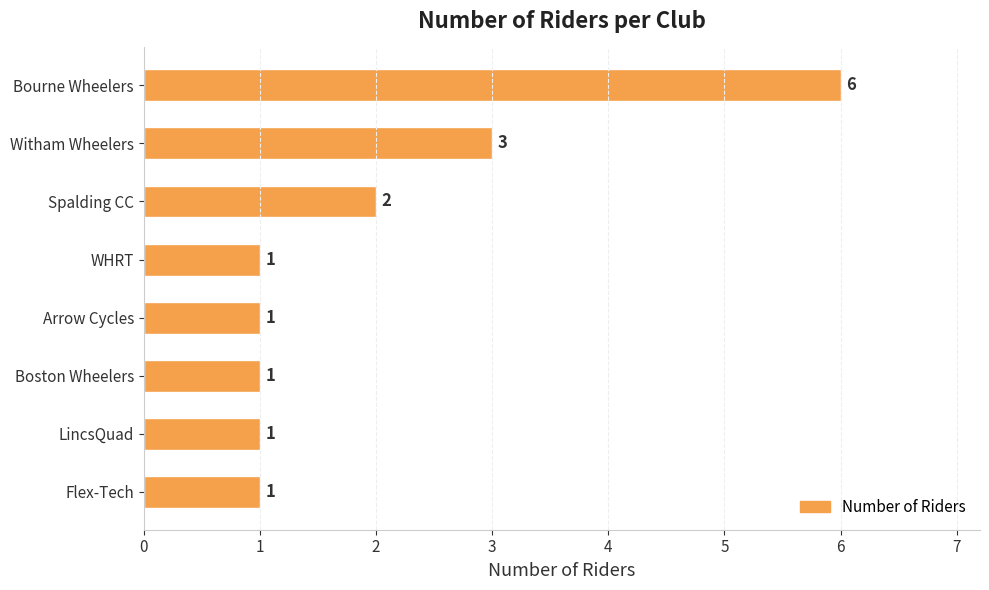

What is the maximum value shown in the chart?

6